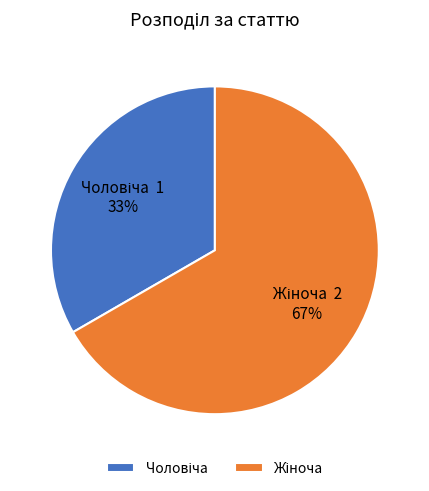

Does any single category account for the majority?

Yes